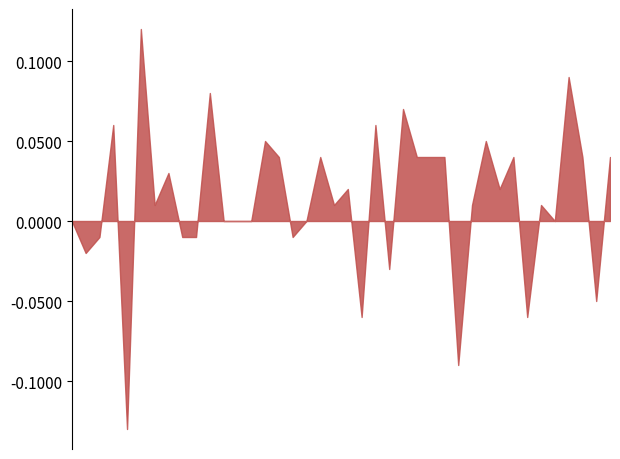

The value at 01:10 is 1.6. True or false?

False